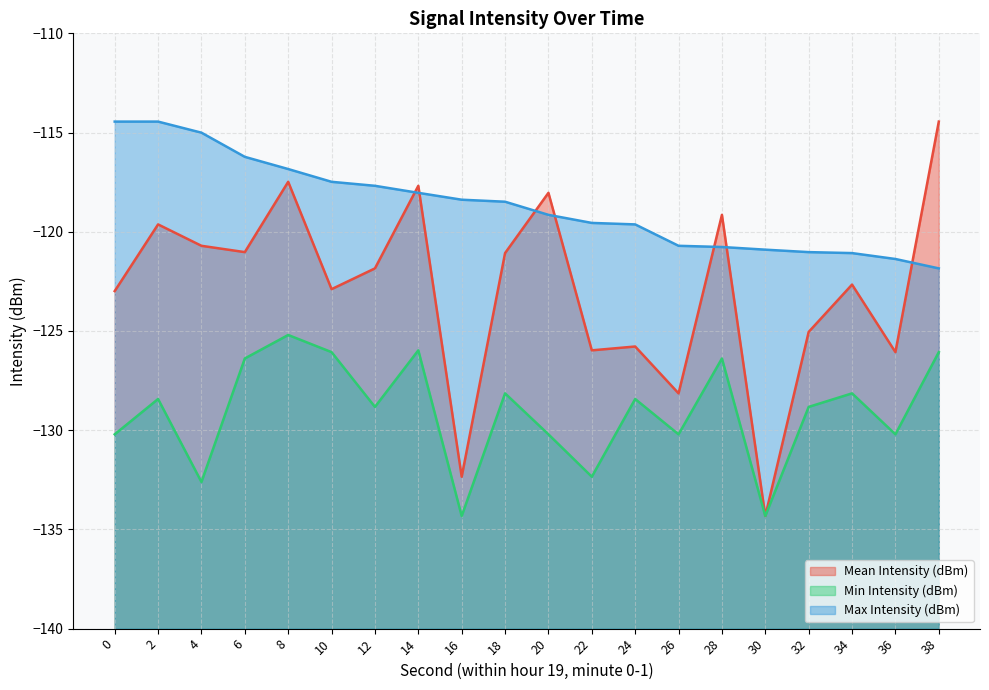

At which category is the sum across all series the highest?

8